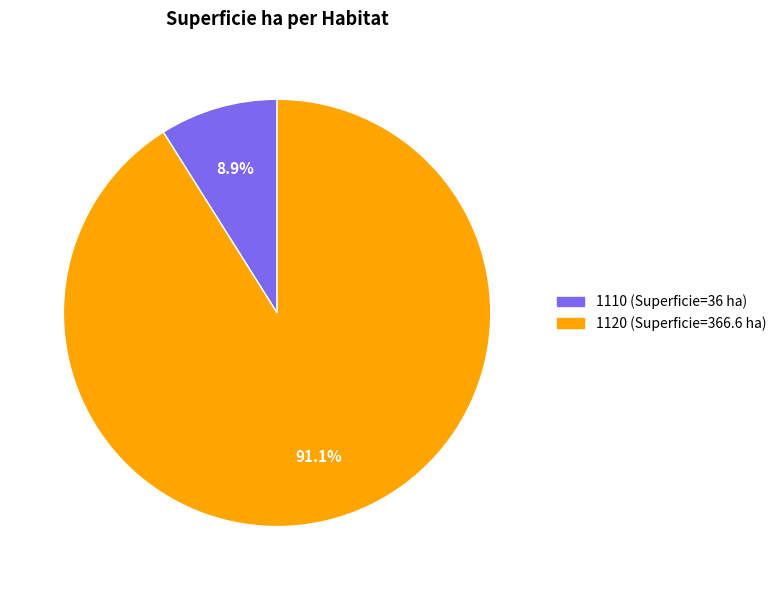

Which category accounts for the majority?

1120